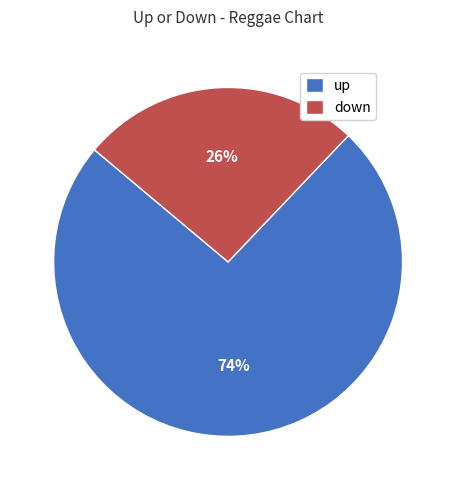

To the nearest percent, what is the average slice percentage?

50%